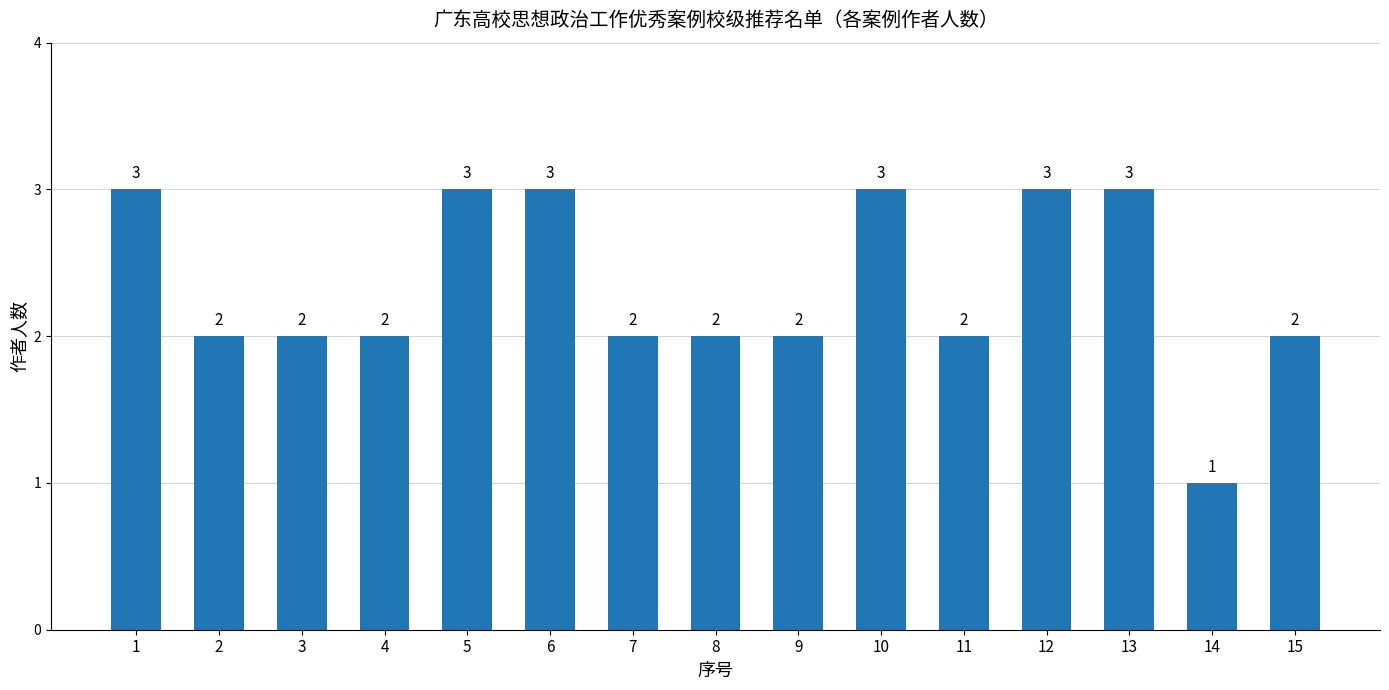

What is the maximum value shown in the chart?

3